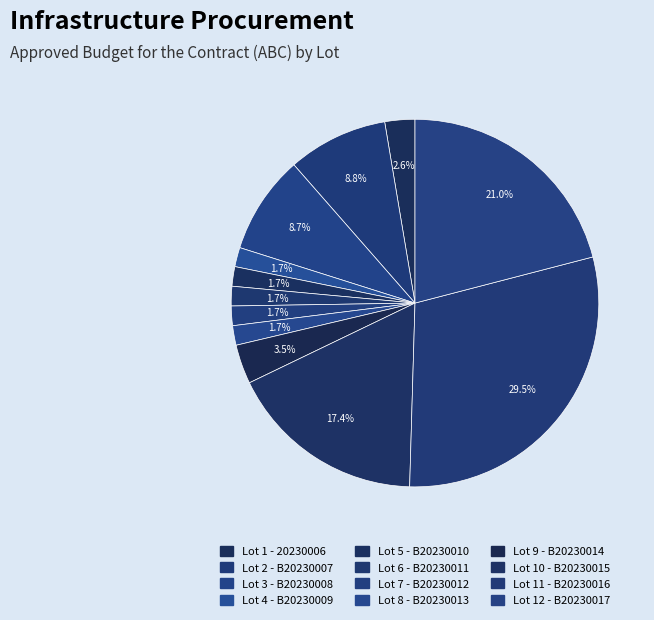

Is it true that Lot 9 - B20230014 is 3% of the pie?

True